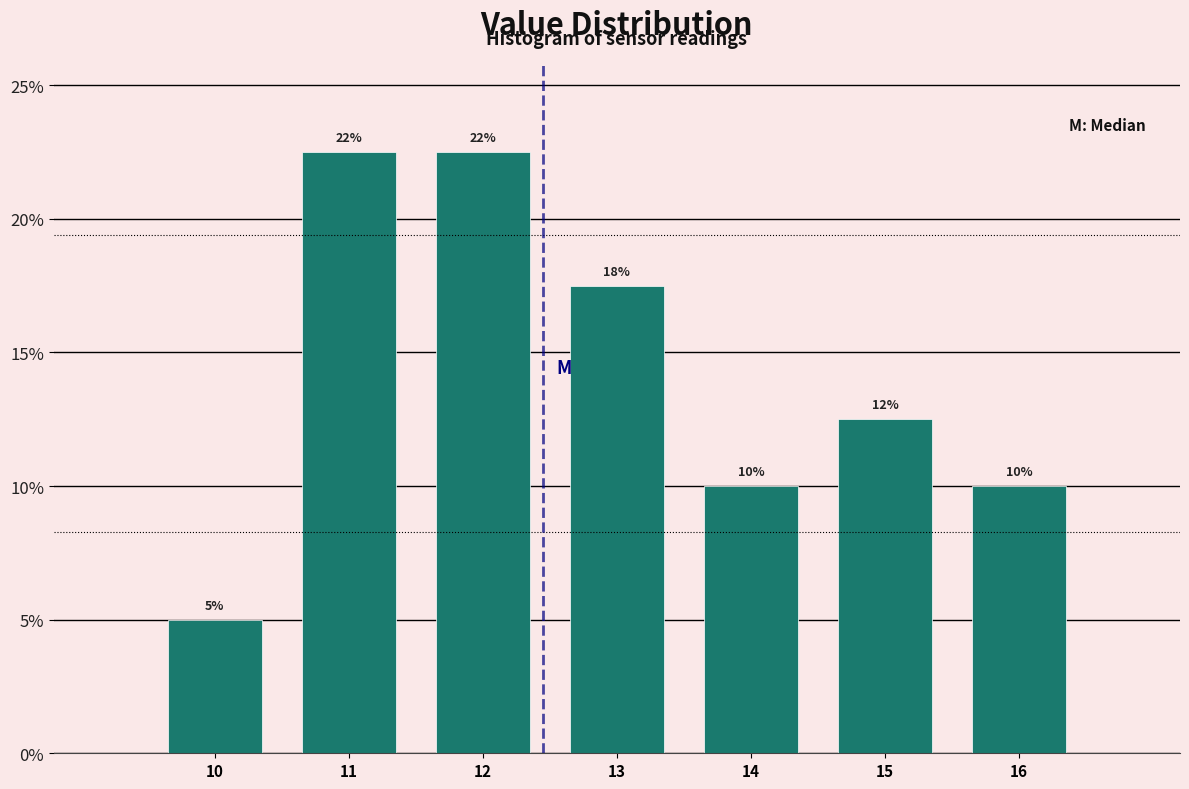

How many bars are there in total?

7